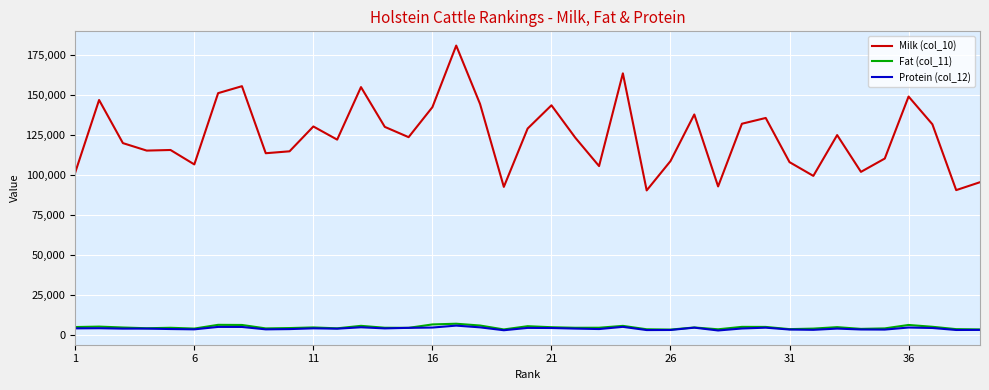

What is the maximum value shown in the chart?

181109